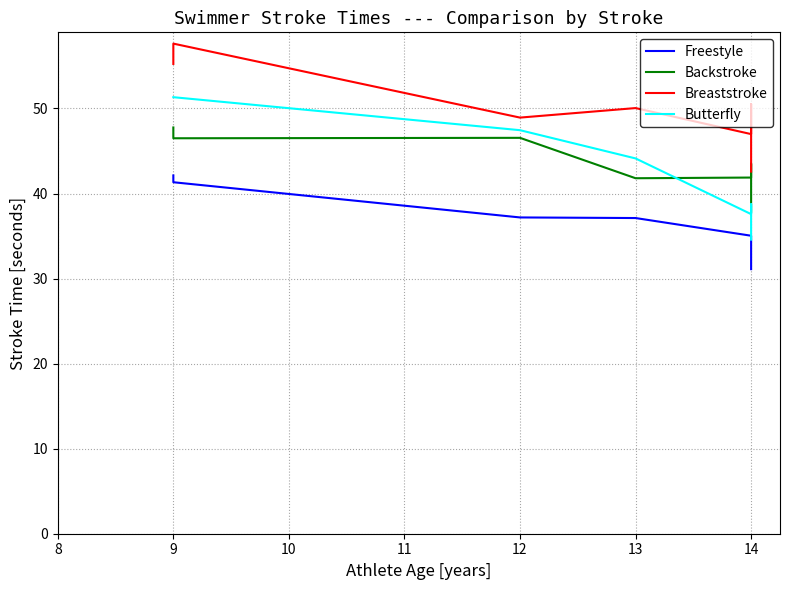

How many categories are shown in the chart?

7